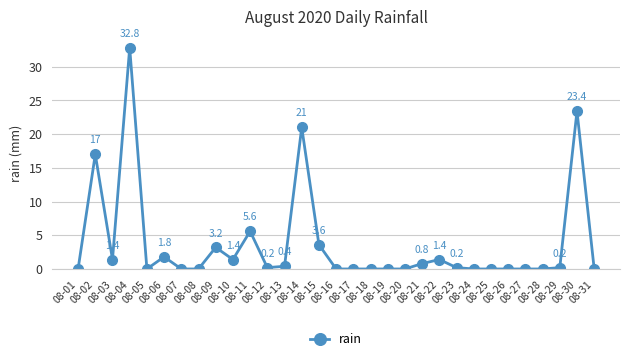

What is the greatest value displayed?

32.8